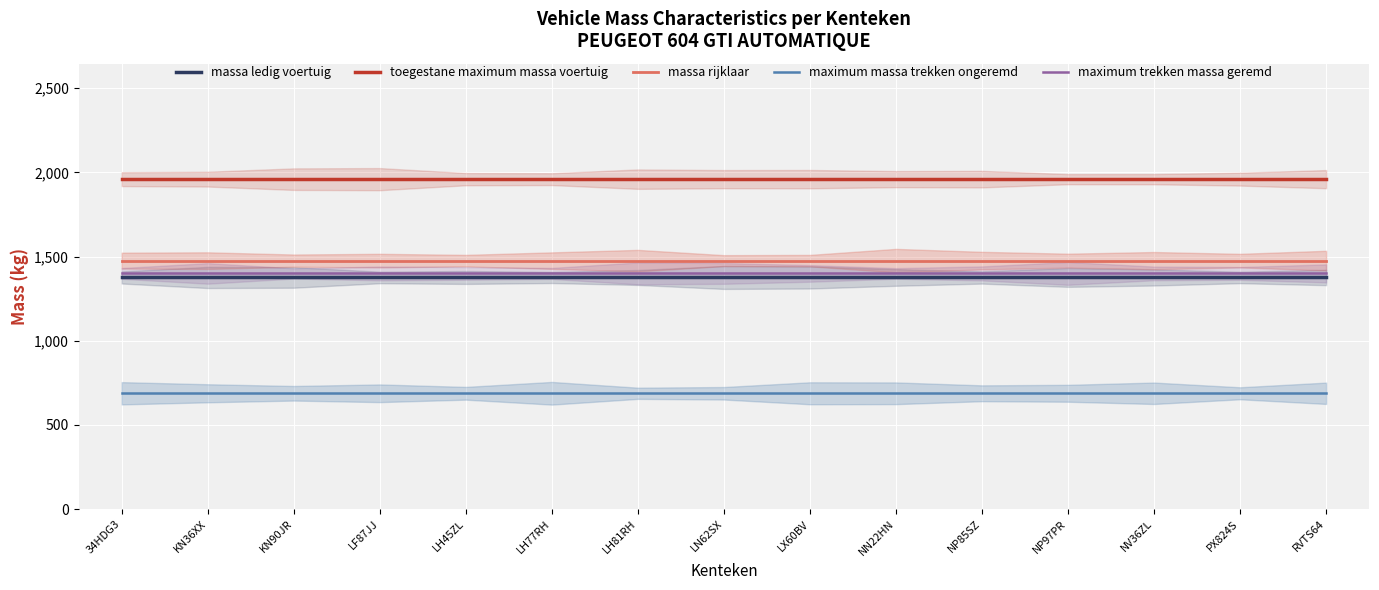

Count the number of data series in this chart.

5